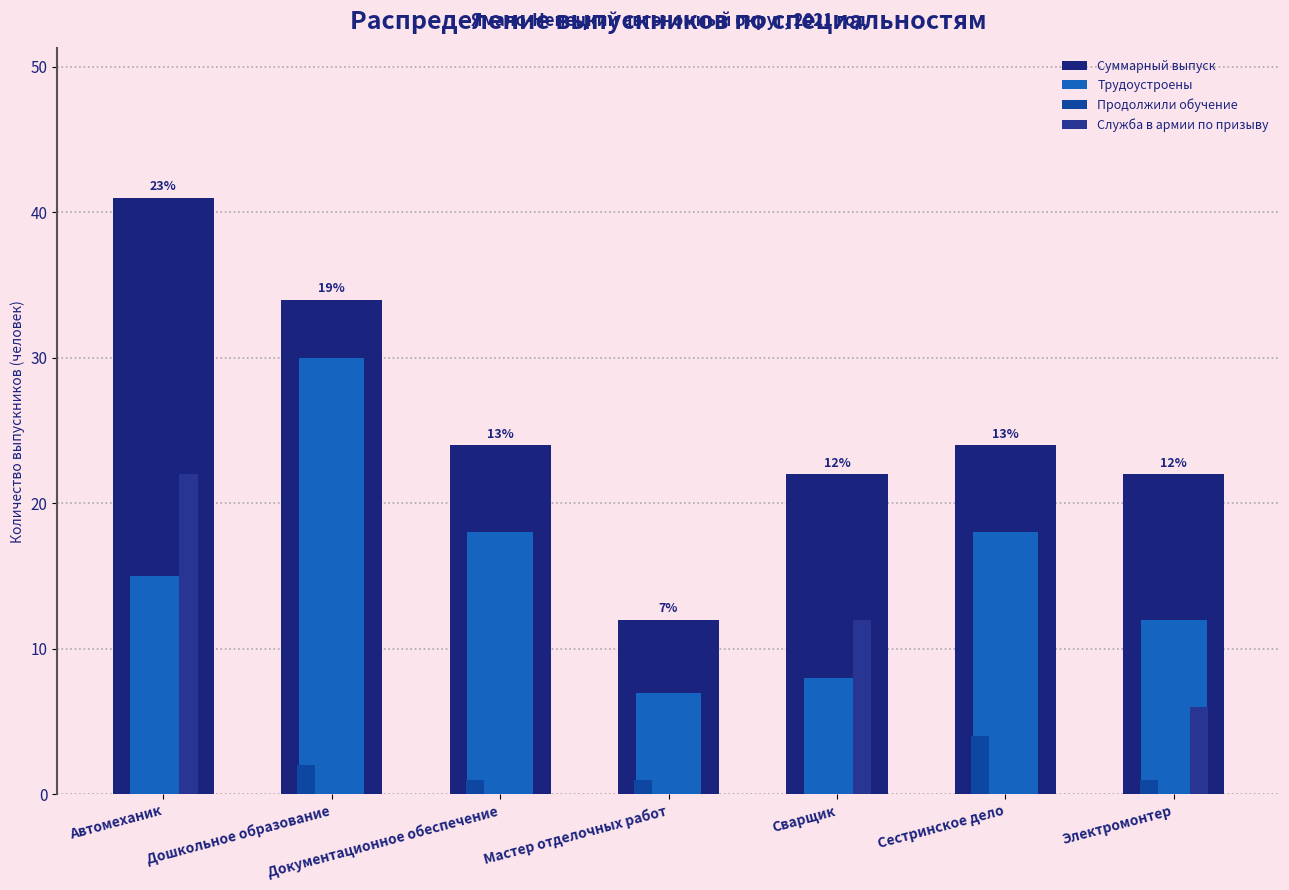

The value of Трудоустроены at Дошкольное образование is 30. True or false?

True